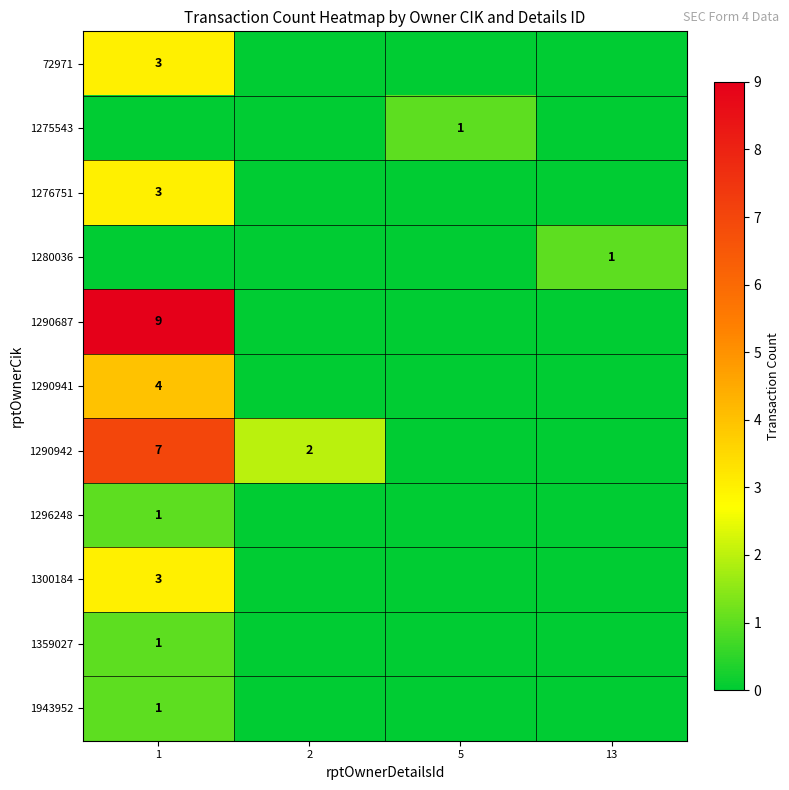

The value of 1359027 at 1 is 1. True or false?

True